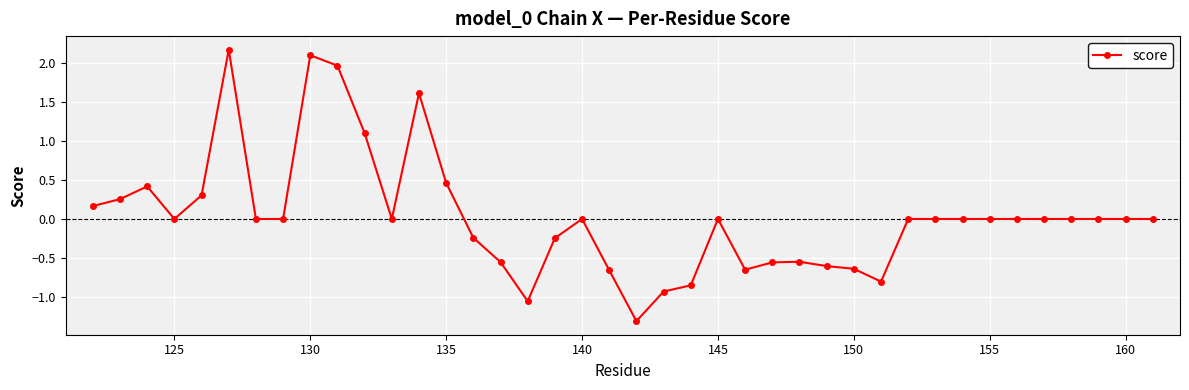

True or false: there are more than 1 points higher than both neighbors.

True